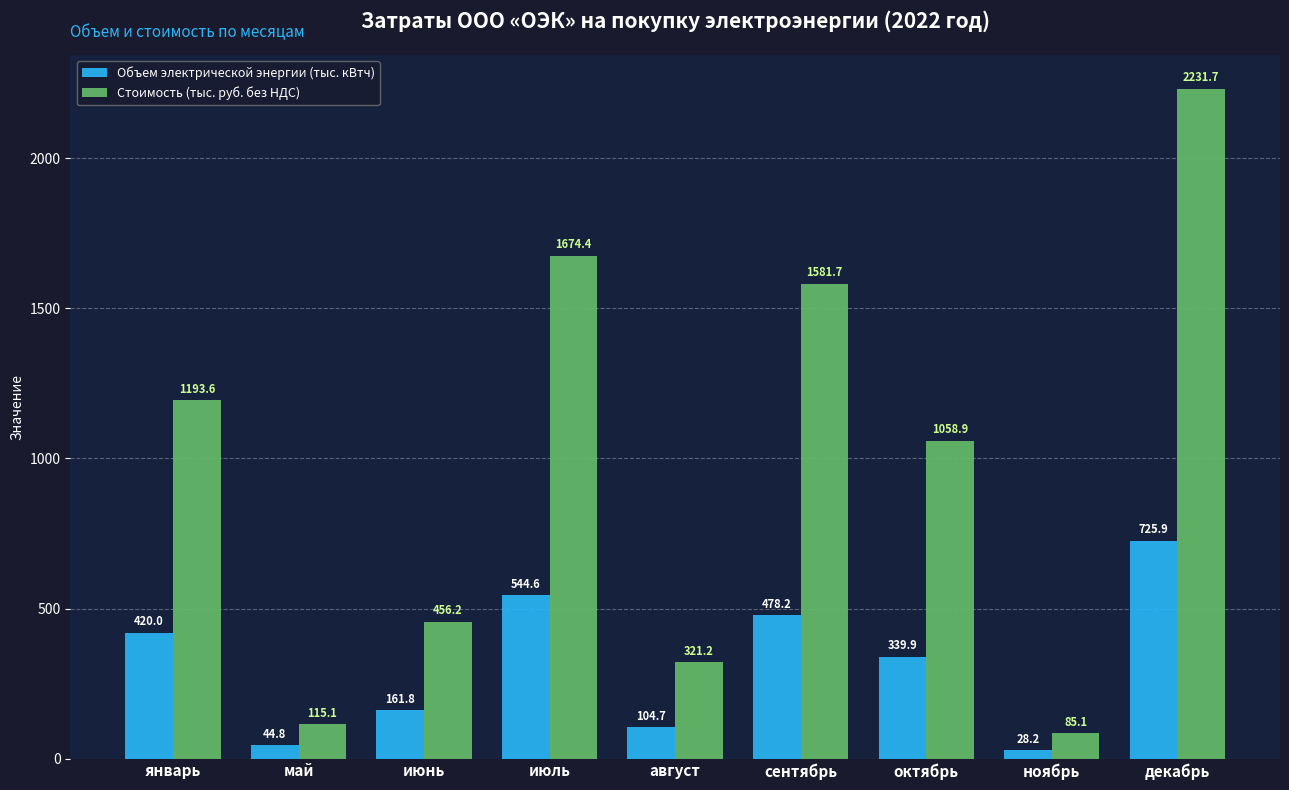

What is the difference between the maximum and minimum values in the Объем электрической энергии (тыс. кВтч) series?

697.6